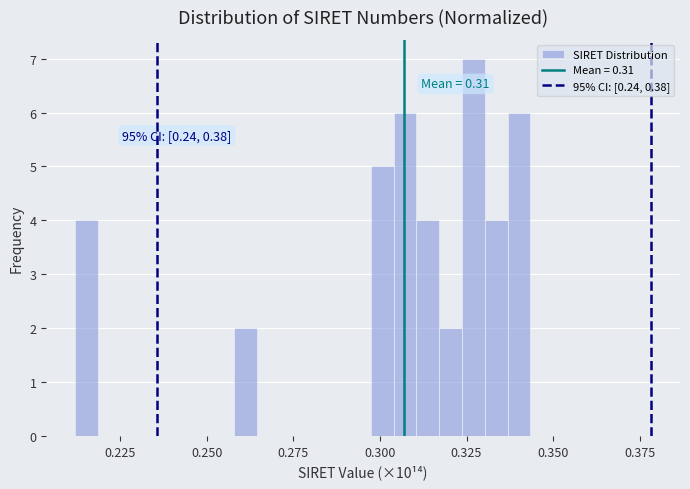

Read against the x-axis, roughly where is the centre of the tallest bar?

0.325